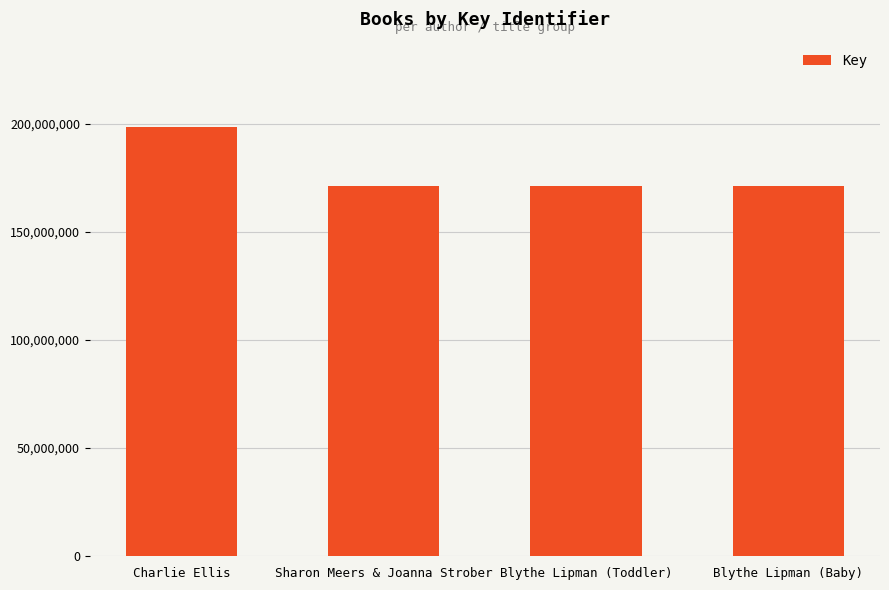

What is the sum of all values?

712764473